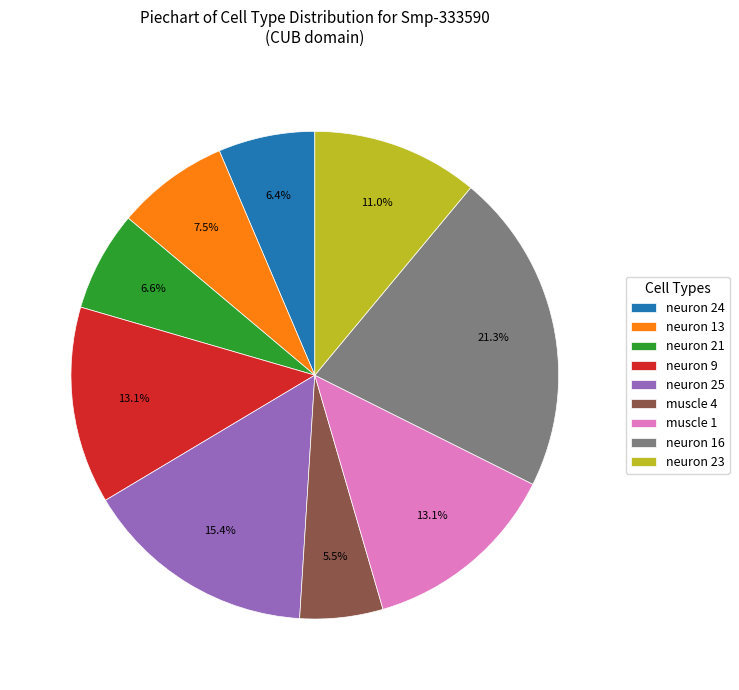

Does any single category account for the majority?

No